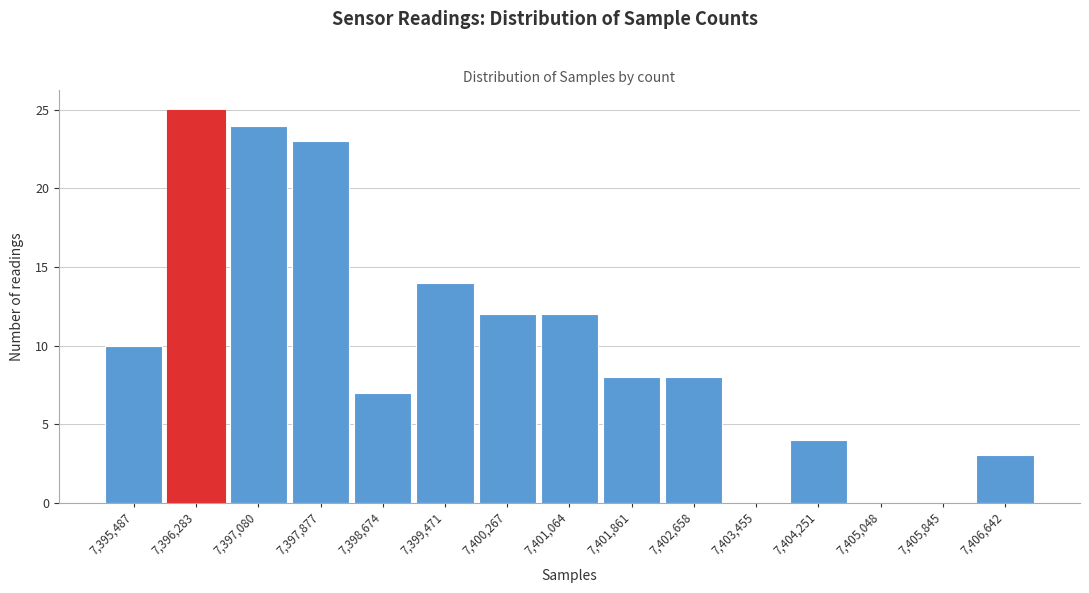

Reading right to left, transcribe all the data shown in this chart.

7,406,642=3	7,405,845=0	7,405,048=0	7,404,251=4	7,403,455=0	7,402,658=8	7,401,861=8	7,401,064=12	7,400,267=12	7,399,471=14	7,398,674=7	7,397,877=23	7,397,080=24	7,396,283=25	7,395,487=10